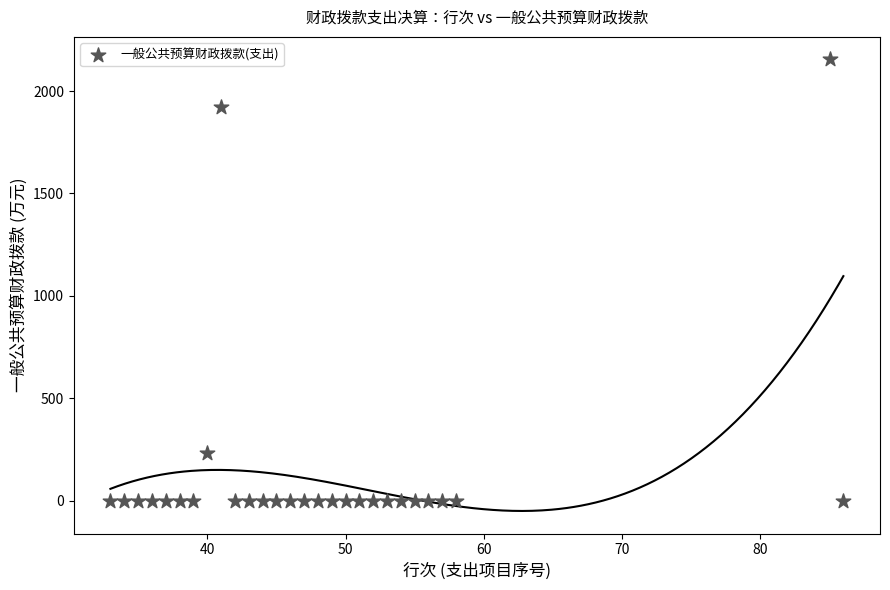

What is the range of X values (max minus min)?

53.0